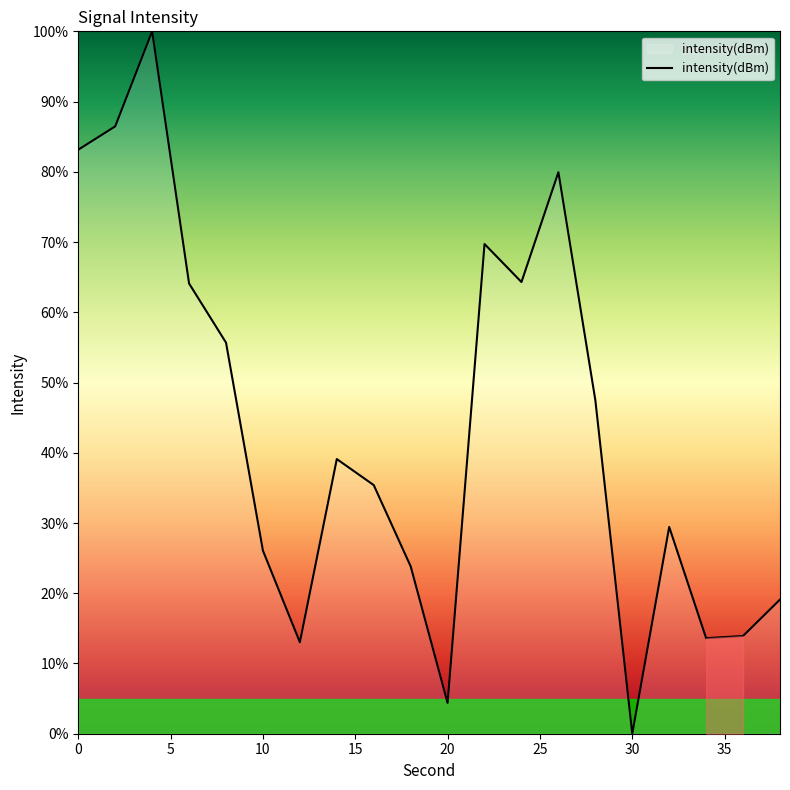

What is the difference between the maximum and minimum values?

100.0